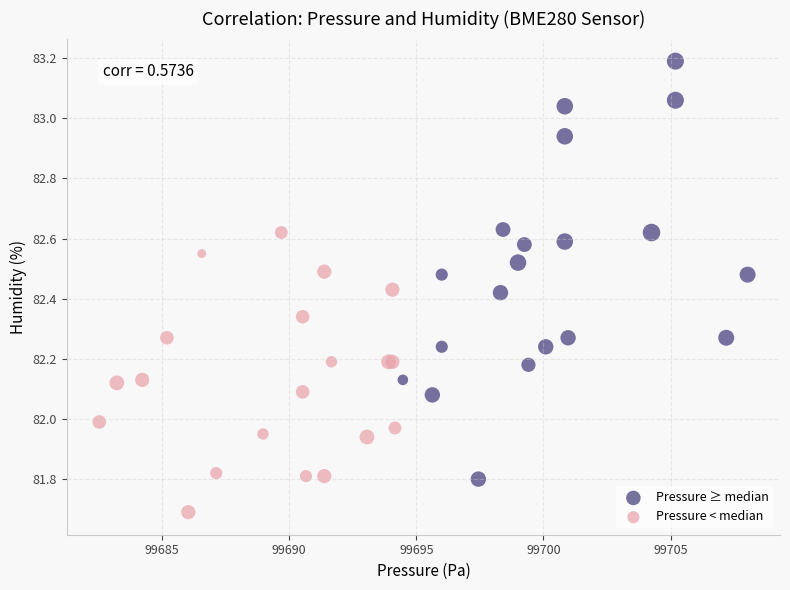

Which series has the largest Y range (max minus min)?

Pressure ≥ median